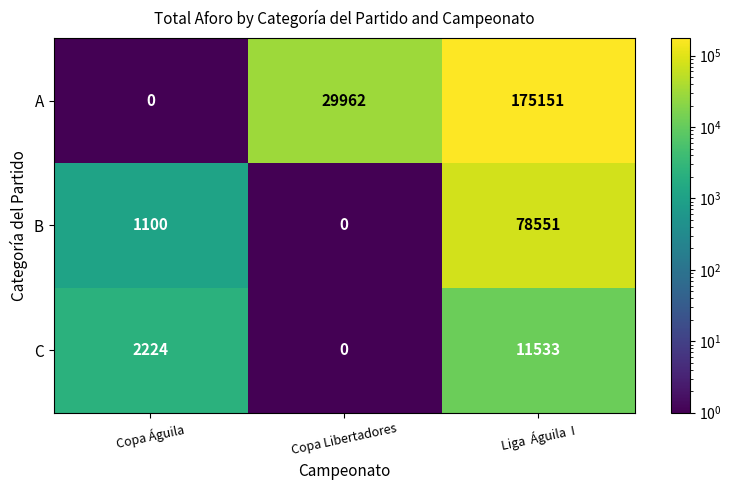

Reading left to right, what are all the values shown in this chart?

A: Copa Águila=0	Copa Libertadores=29962	Liga  Águila  I=175151
B: Copa Águila=1100	Copa Libertadores=0	Liga  Águila  I=78551
C: Copa Águila=2224	Copa Libertadores=0	Liga  Águila  I=11533